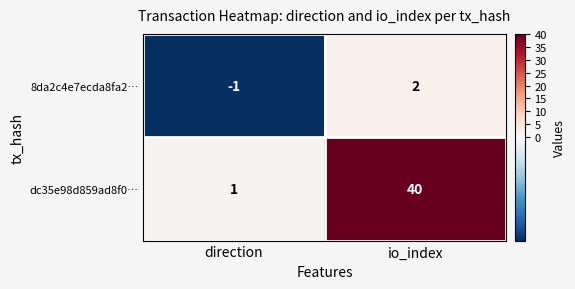

Where is 8da2c4e7ecda8fa2… nearest to the value 0?

direction